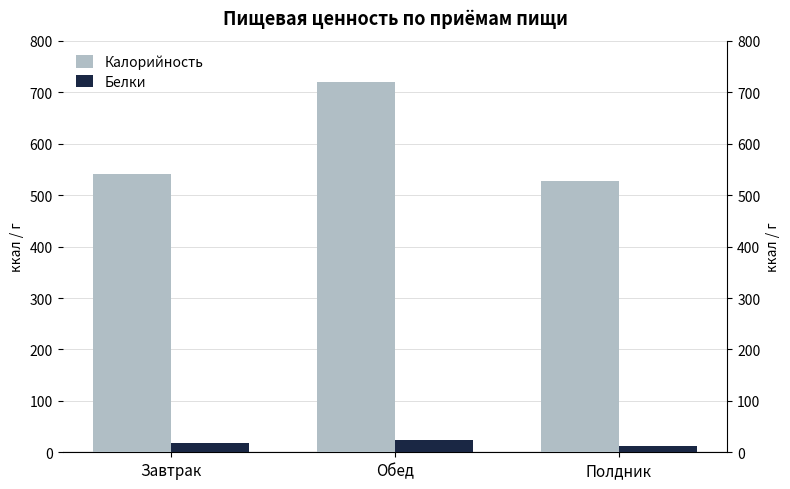

At which label does Калорийность first exceed 541?

Завтрак